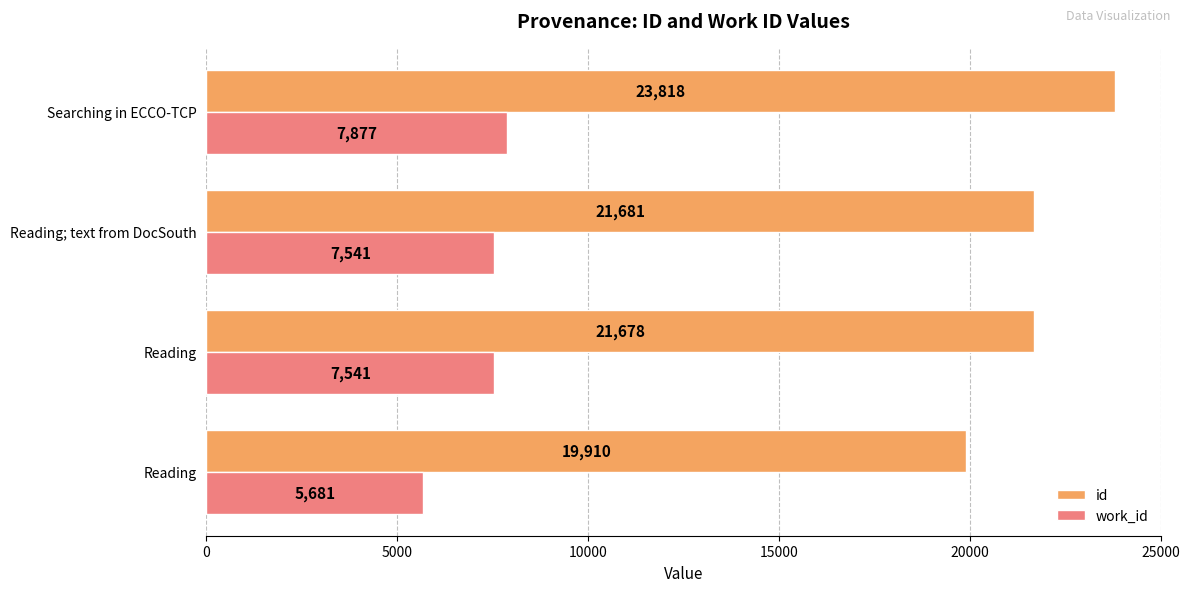

List the series in order of their peak value, lowest first.

work_id, id